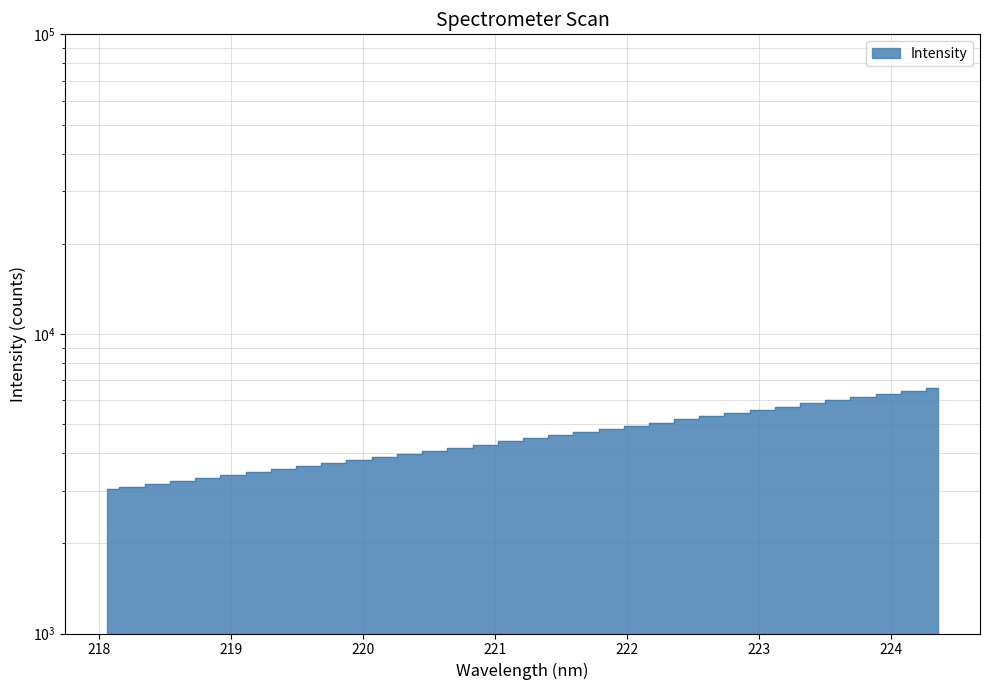

Where is the data nearest to the value 4820?

221.8812